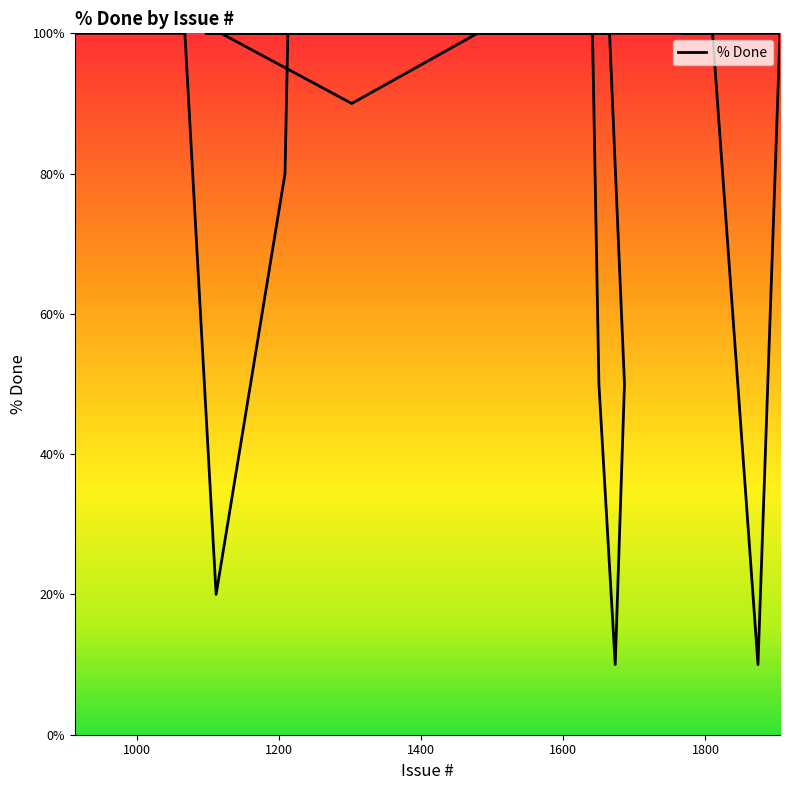

What is the difference between the maximum and second lowest values?

90